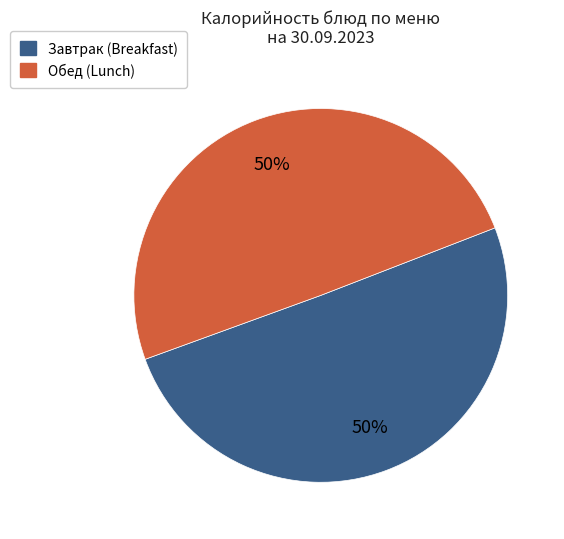

Count the number of slices in the pie.

2